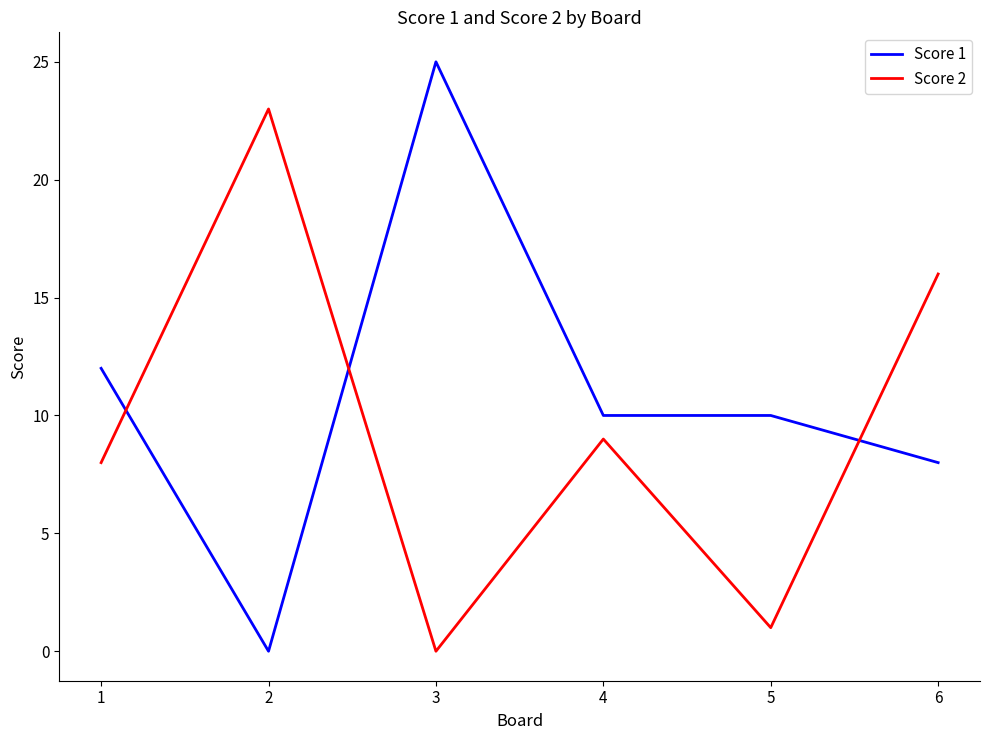

How many lines are shown in the chart?

2